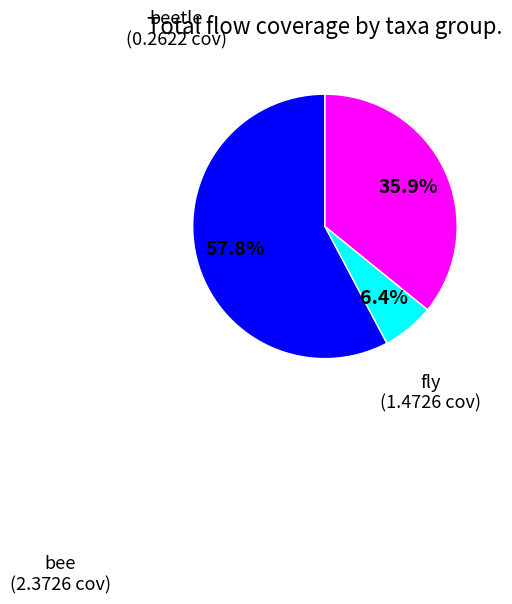

What portion of the pie excludes fly?

64.1%